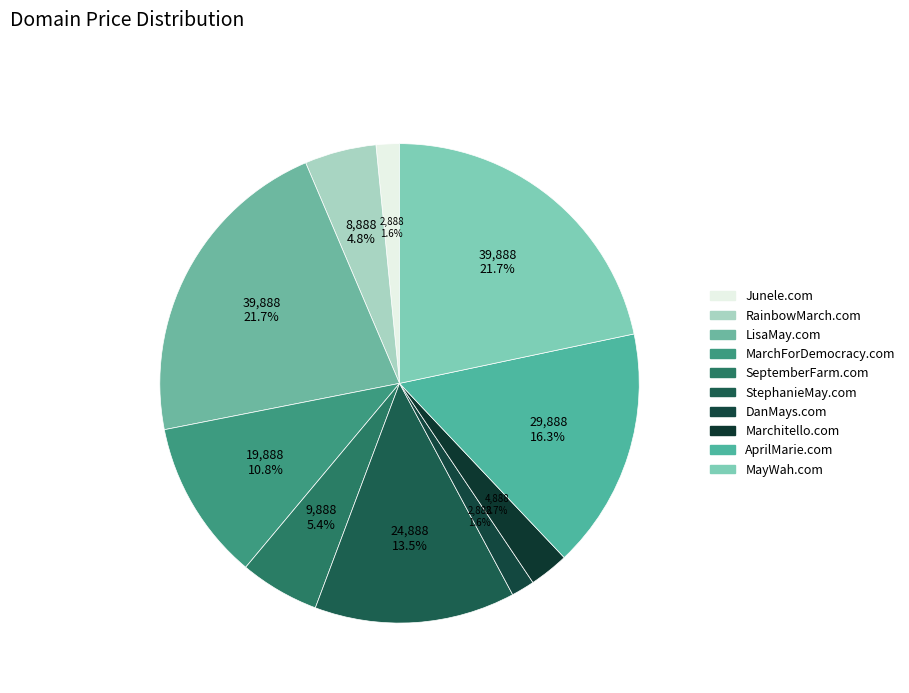

What portion of the pie excludes DanMays.com?

98.4%